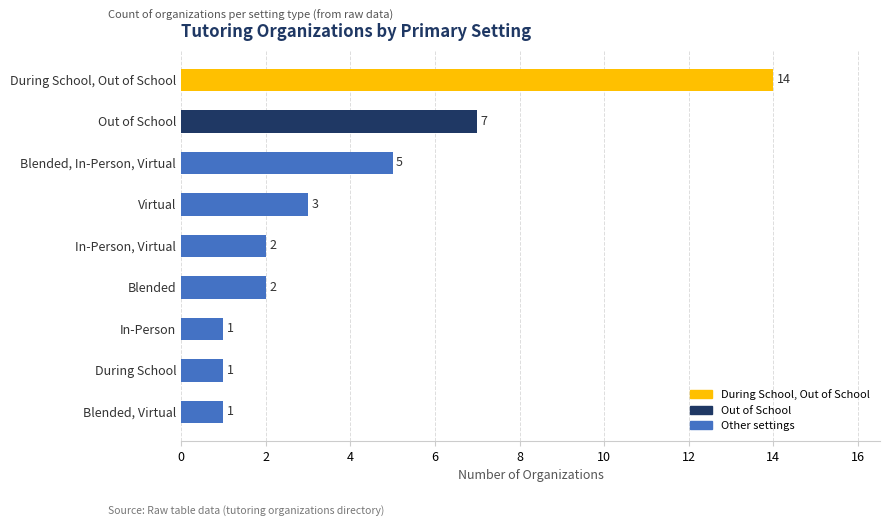

Count the number of categories in the chart.

9